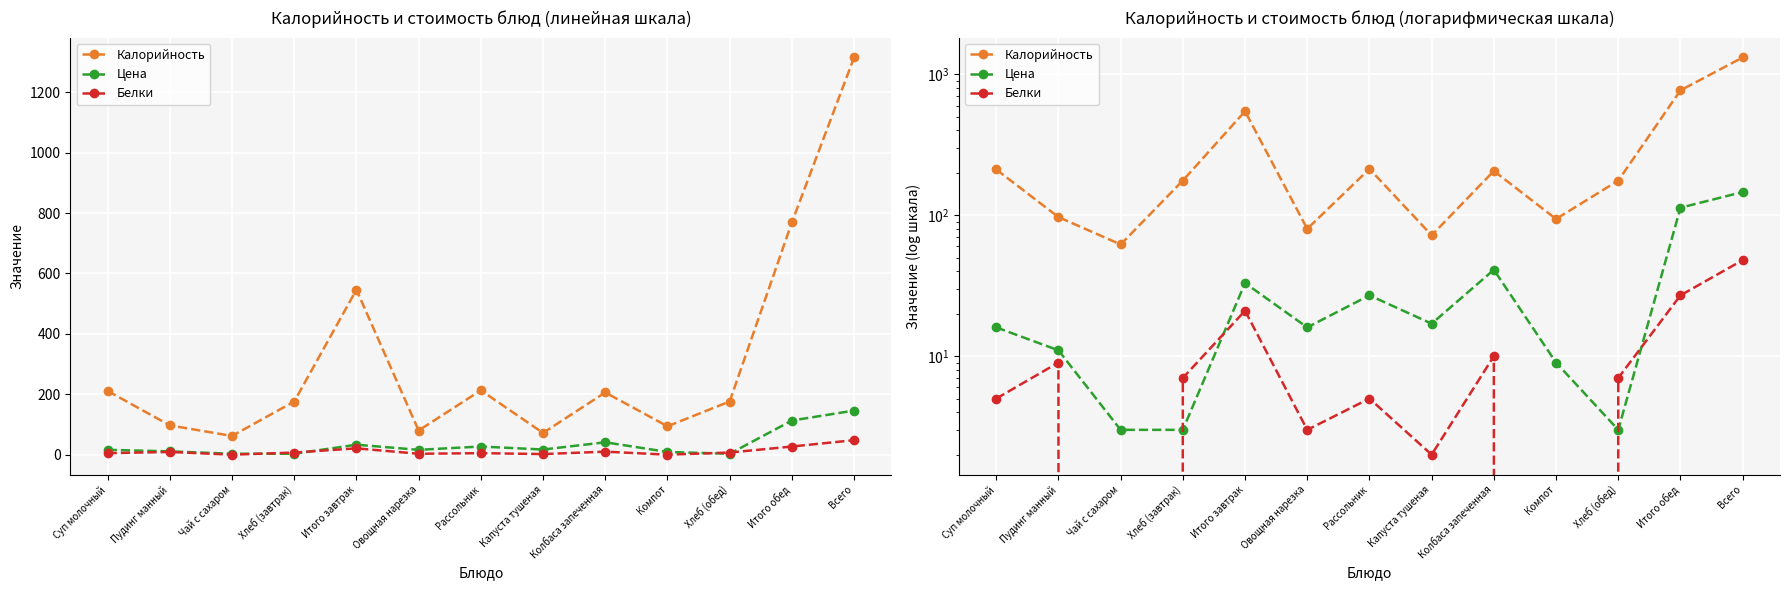

What is the label of the 7th point from the left?

Рассольник